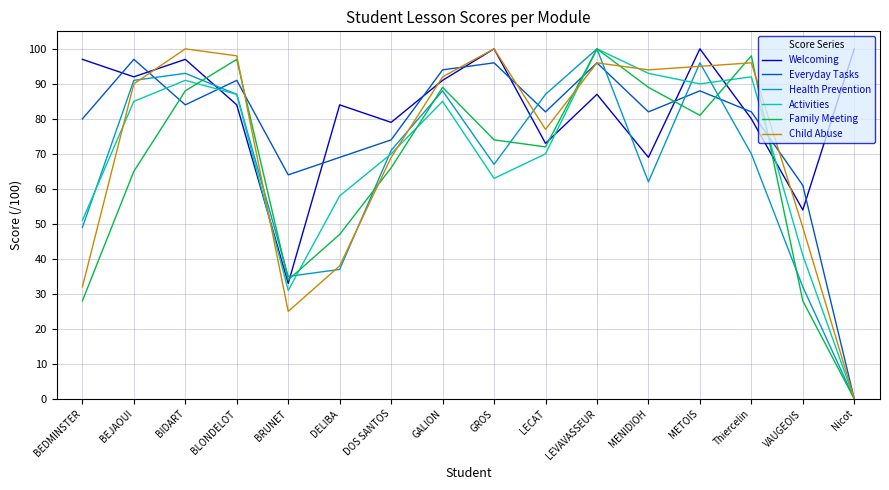

How many lines are shown in the chart?

6